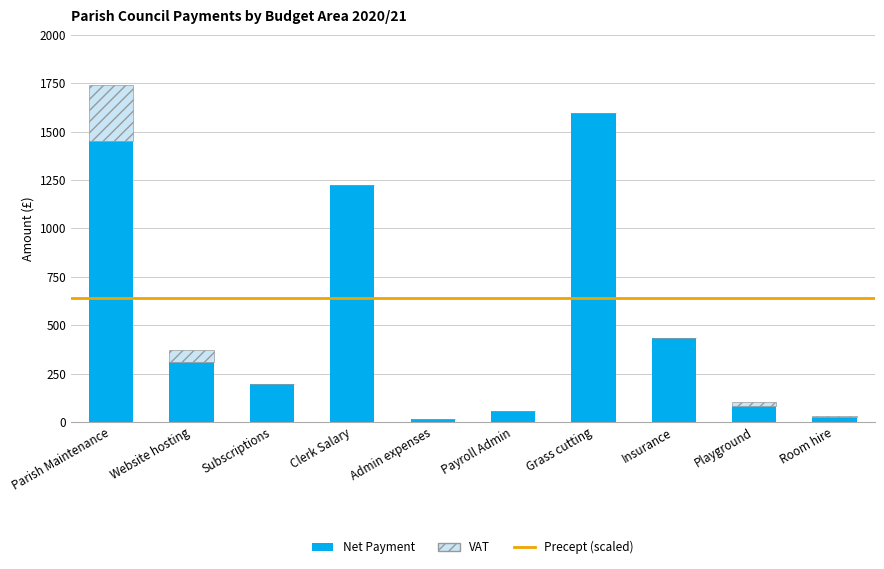

Is it true that Net Payment equals 197.9 at Subscriptions?

True